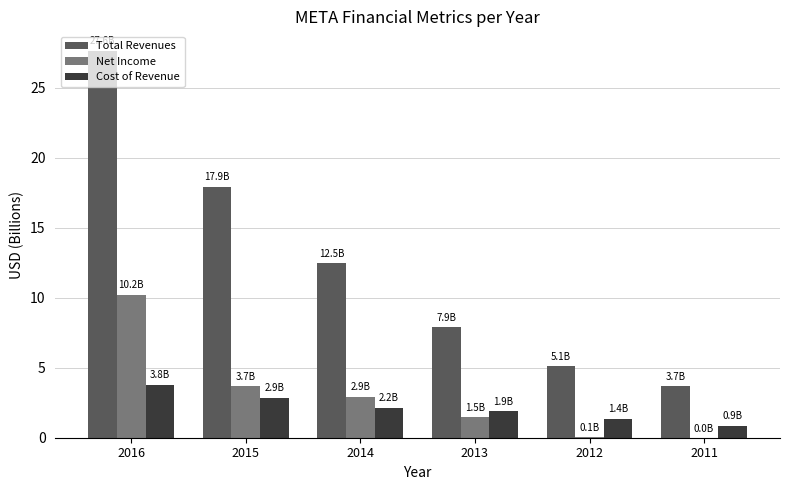

Which category has the highest value in the Total Revenues series?

2016